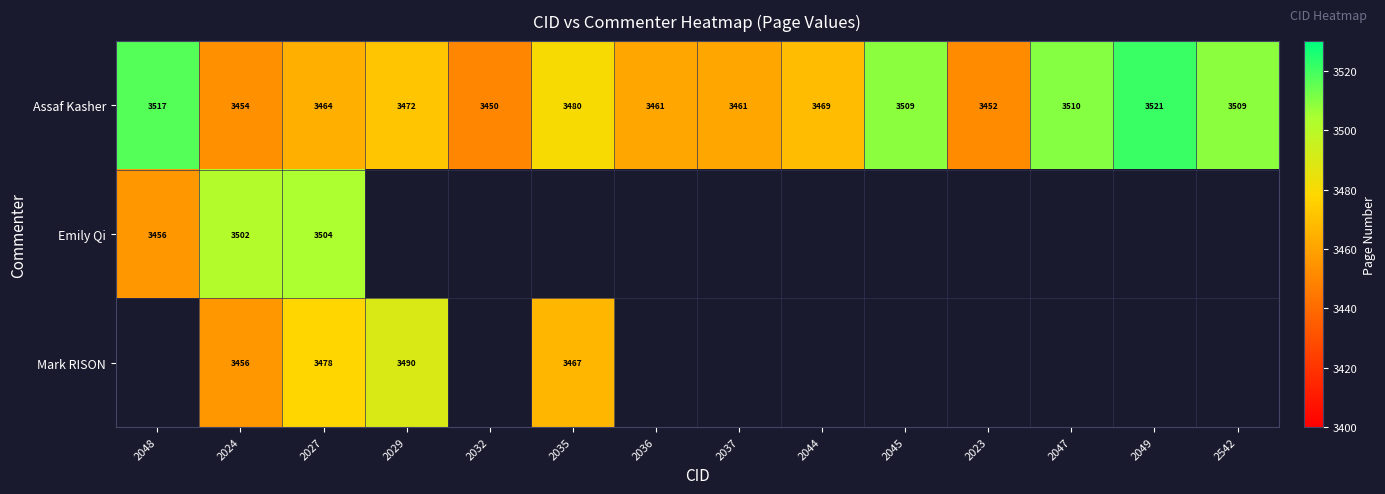

What is the difference between the maximum and minimum values in the Assaf Kasher series?

71